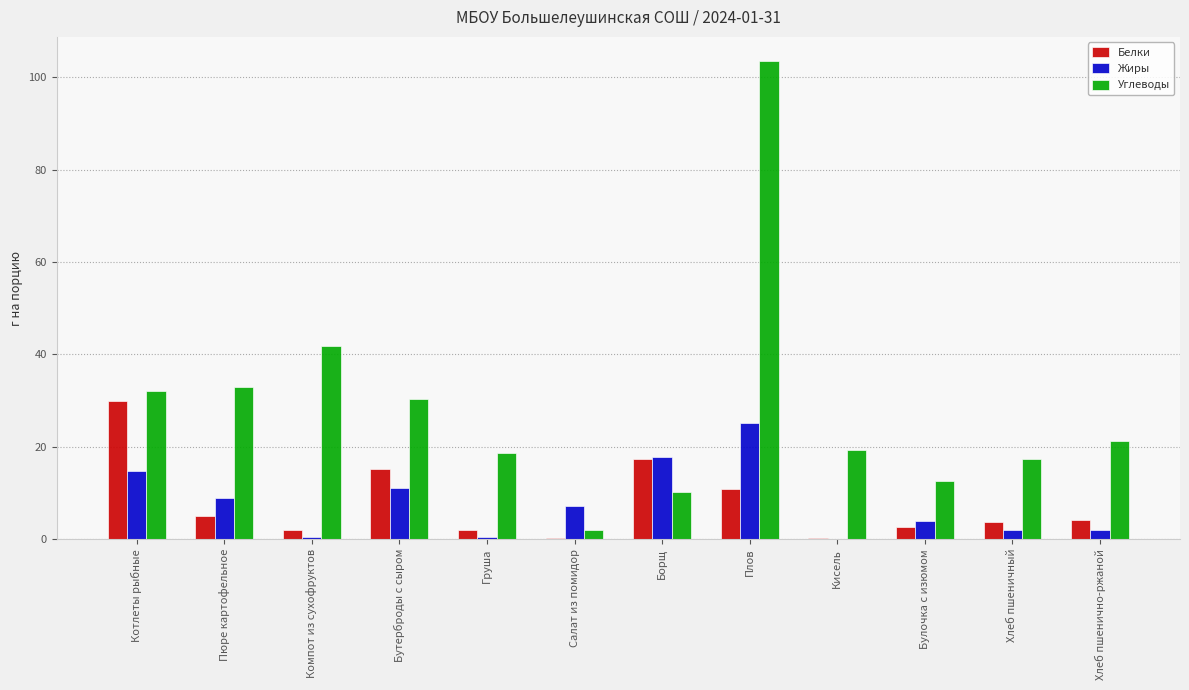

What is the maximum value shown in the chart?

103.5